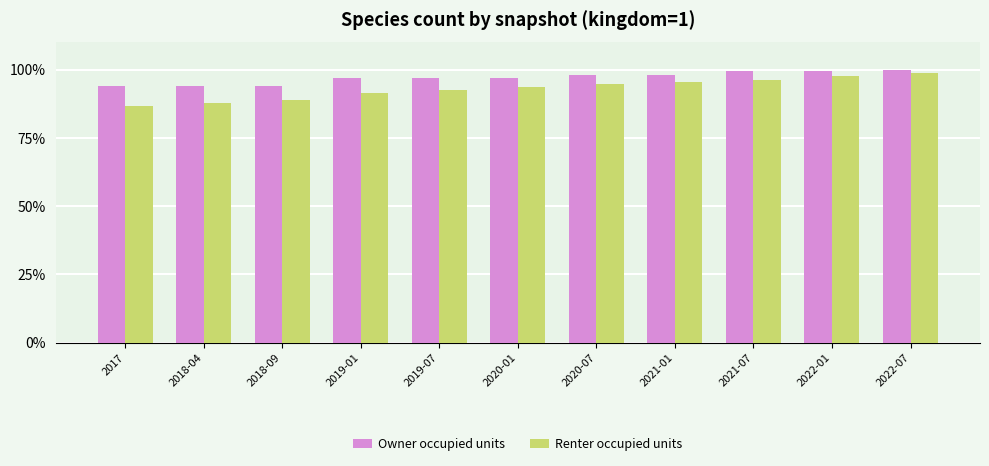

How many bars are there in each group?

2